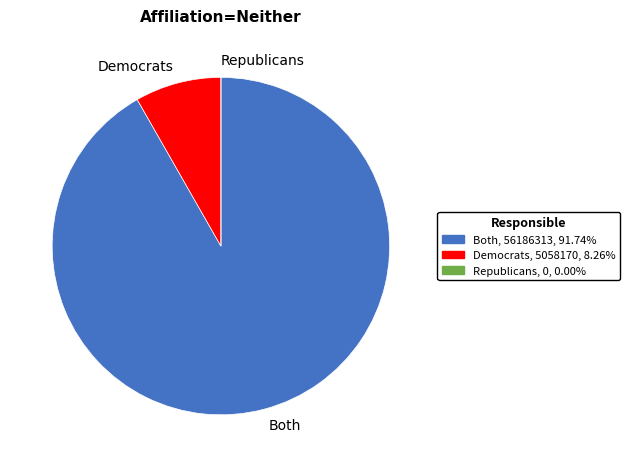

Which has a higher value, Democrats or Both?

Both